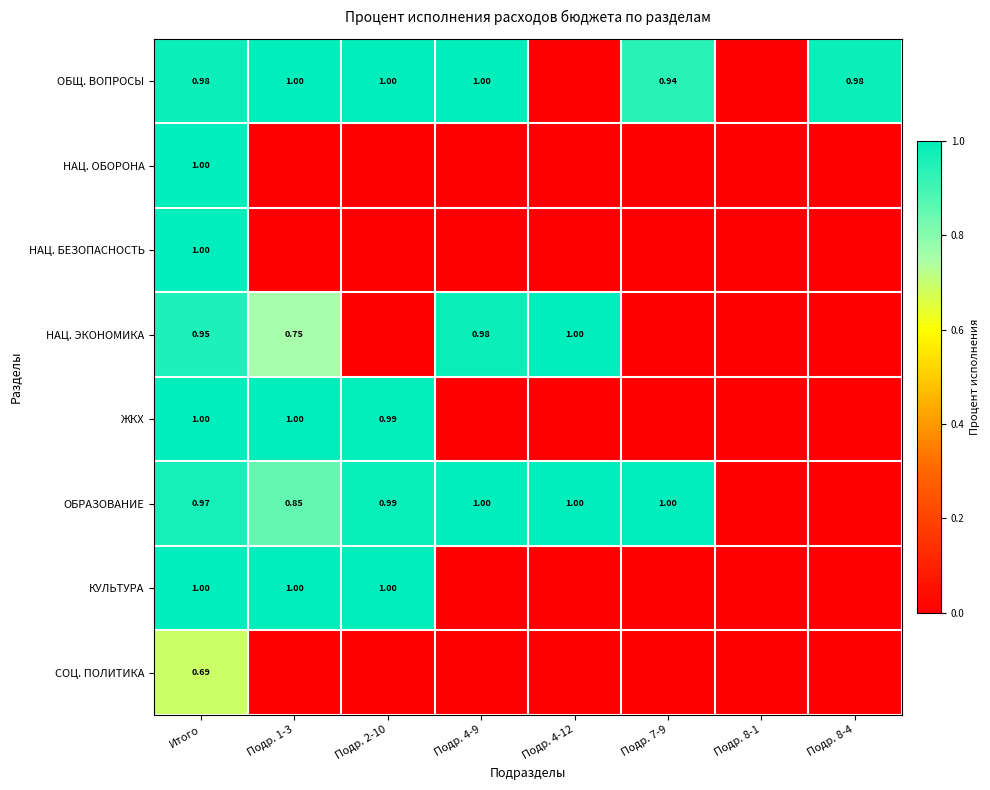

At which label is НАЦ. БЕЗОПАСНОСТЬ closest to 0?

Подр. 1-3